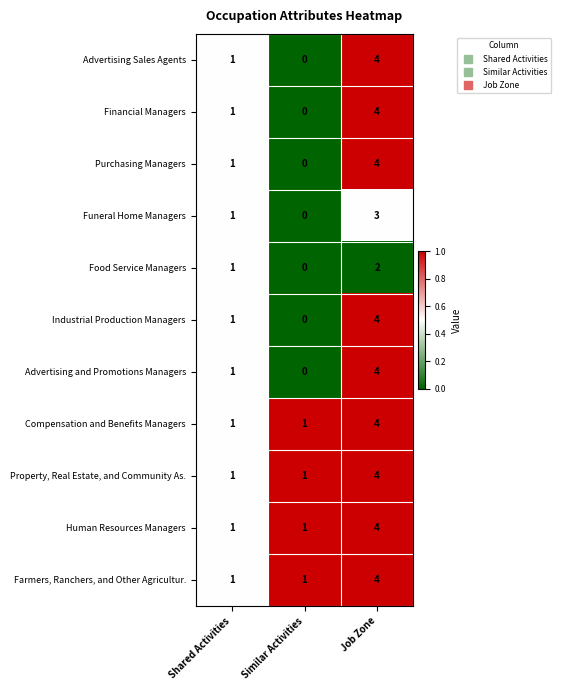

Count the number of categories in the chart.

3